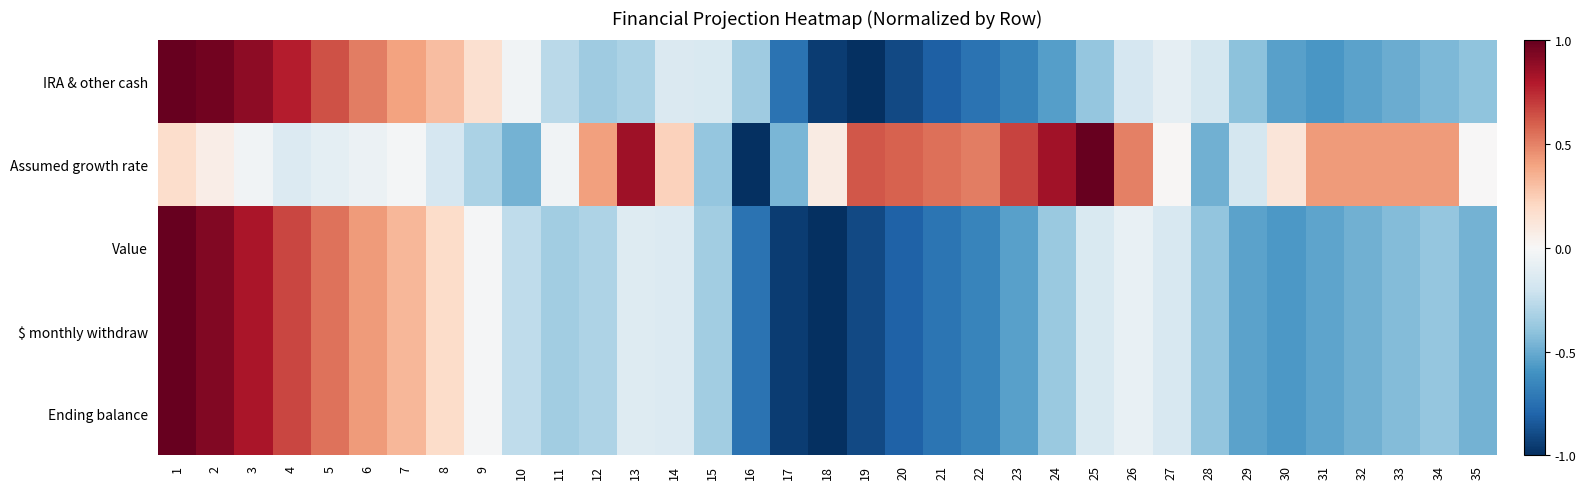

Reading right to left, transcribe all the data shown in this chart.

IRA & other cash: 35=-0.4	34=-0.4	33=-0.5	32=-0.5	31=-0.6	30=-0.5	29=-0.4	28=-0.2	27=-0.1	26=-0.2	25=-0.4	24=-0.6	23=-0.7	22=-0.7	21=-0.8	20=-0.9	19=-1.0	18=-0.9	17=-0.7	16=-0.4	15=-0.2	14=-0.1	13=-0.3	12=-0.4	11=-0.3	10=-0.0	9=0.2	8=0.3	7=0.4	6=0.5	5=0.6	4=0.8	3=0.9	2=1.0	1=1.0
Assumed growth rate: 35=0.0	34=0.4	33=0.4	32=0.4	31=0.4	30=0.1	29=-0.2	28=-0.5	27=0.0	26=0.5	25=1.0	24=0.8	23=0.7	22=0.5	21=0.6	20=0.6	19=0.6	18=0.1	17=-0.5	16=-1.0	15=-0.4	14=0.2	13=0.8	12=0.4	11=-0.0	10=-0.5	9=-0.3	8=-0.2	7=-0.0	6=-0.1	5=-0.1	4=-0.1	3=-0.0	2=0.1	1=0.2
Value: 35=-0.5	34=-0.4	33=-0.4	32=-0.5	31=-0.5	30=-0.6	29=-0.5	28=-0.4	27=-0.2	26=-0.1	25=-0.2	24=-0.4	23=-0.5	22=-0.7	21=-0.7	20=-0.8	19=-0.9	18=-1.0	17=-0.9	16=-0.7	15=-0.3	14=-0.1	13=-0.1	12=-0.3	11=-0.3	10=-0.3	9=-0.0	8=0.2	7=0.3	6=0.4	5=0.5	4=0.7	3=0.8	2=0.9	1=1.0
$ monthly withdraw: 35=-0.5	34=-0.4	33=-0.4	32=-0.5	31=-0.5	30=-0.6	29=-0.5	28=-0.4	27=-0.2	26=-0.1	25=-0.2	24=-0.4	23=-0.5	22=-0.7	21=-0.7	20=-0.8	19=-0.9	18=-1.0	17=-0.9	16=-0.7	15=-0.3	14=-0.1	13=-0.1	12=-0.3	11=-0.3	10=-0.3	9=-0.0	8=0.2	7=0.3	6=0.4	5=0.5	4=0.7	3=0.8	2=0.9	1=1.0
Ending balance: 35=-0.5	34=-0.4	33=-0.4	32=-0.5	31=-0.5	30=-0.6	29=-0.5	28=-0.4	27=-0.2	26=-0.1	25=-0.2	24=-0.4	23=-0.5	22=-0.7	21=-0.7	20=-0.8	19=-0.9	18=-1.0	17=-0.9	16=-0.7	15=-0.3	14=-0.1	13=-0.1	12=-0.3	11=-0.3	10=-0.3	9=-0.0	8=0.2	7=0.3	6=0.4	5=0.5	4=0.7	3=0.8	2=0.9	1=1.0